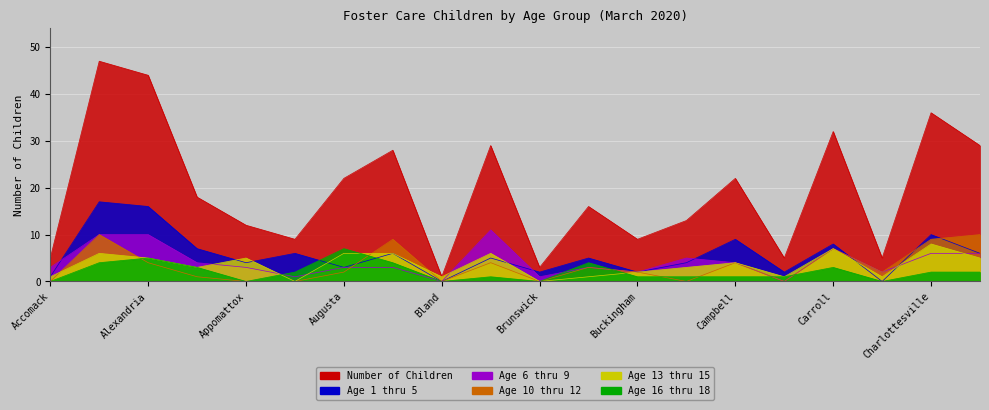

Which series changed the most between Accomack and Campbell?

Number of Children